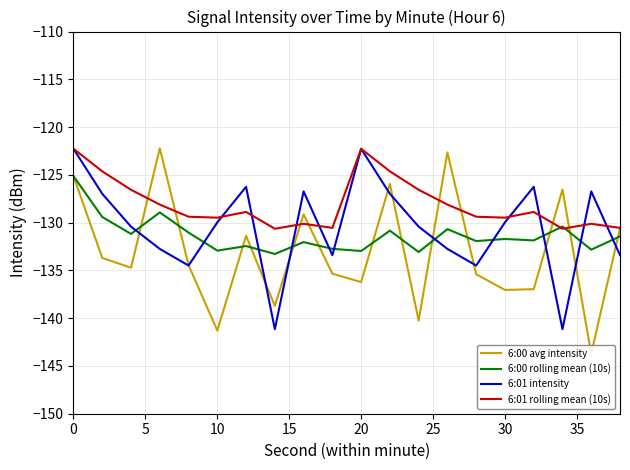

Is it true that 6:01 intensity equals -41.8 at 20?

False